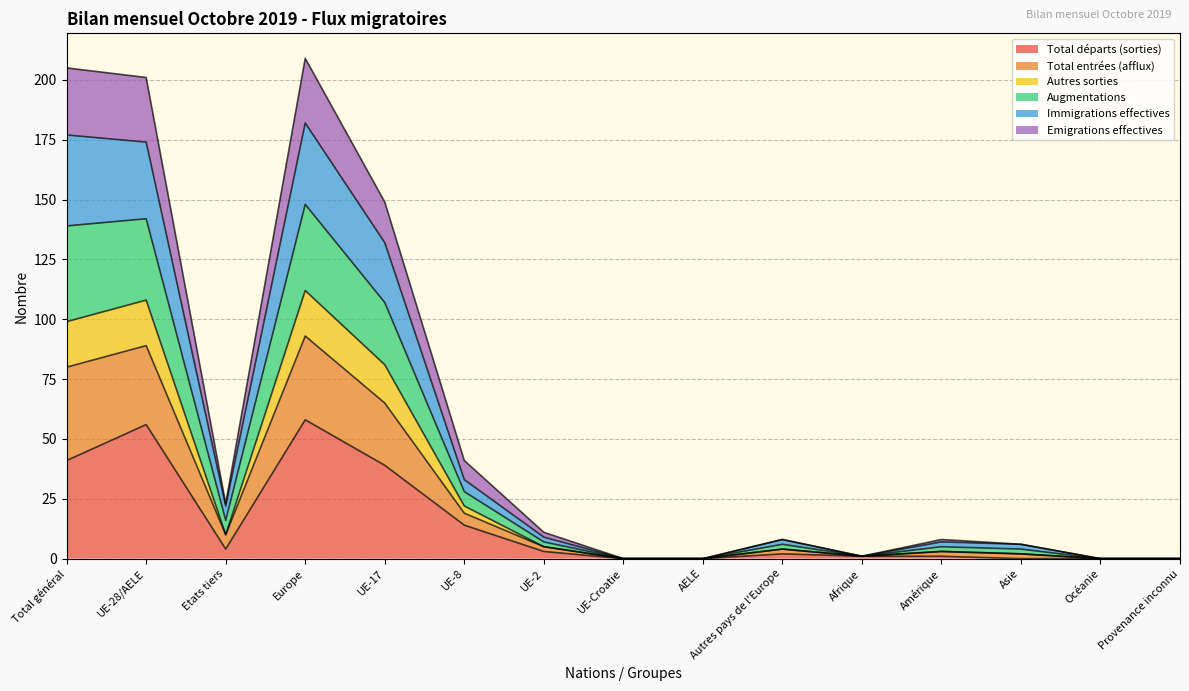

What is the maximum value for Total départs (sorties)?

58